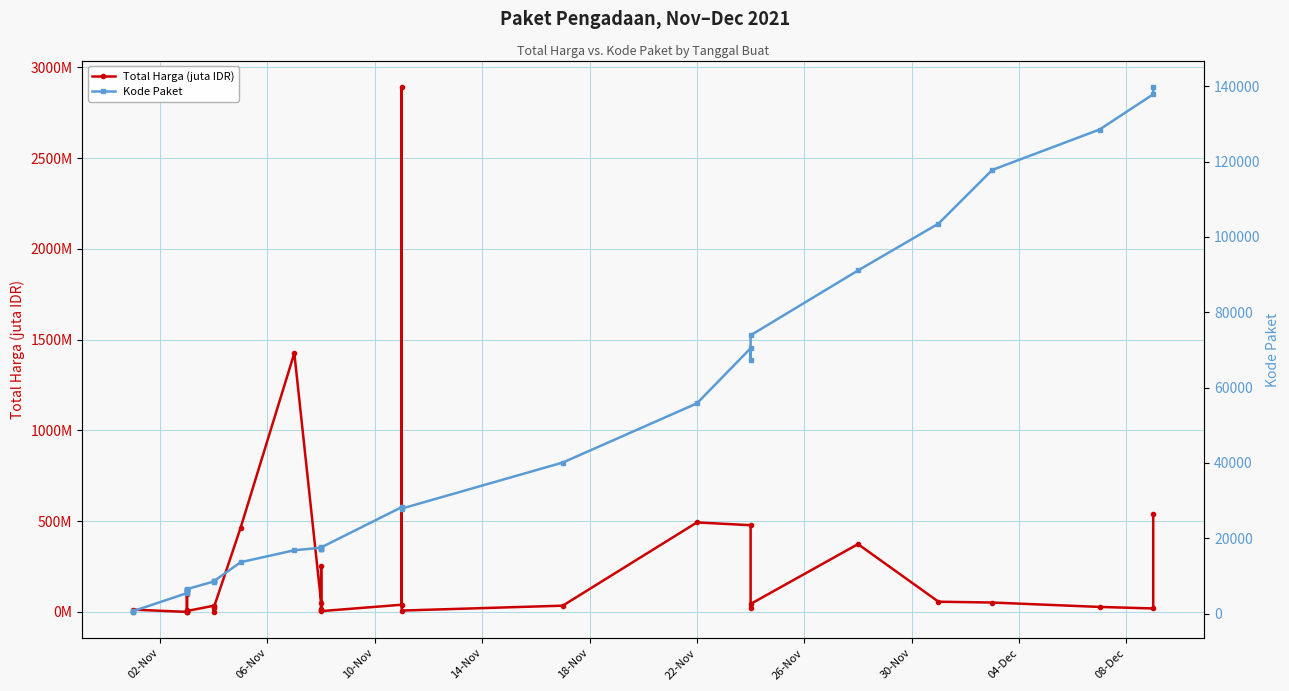

Does the chart have visible grid lines?

Yes